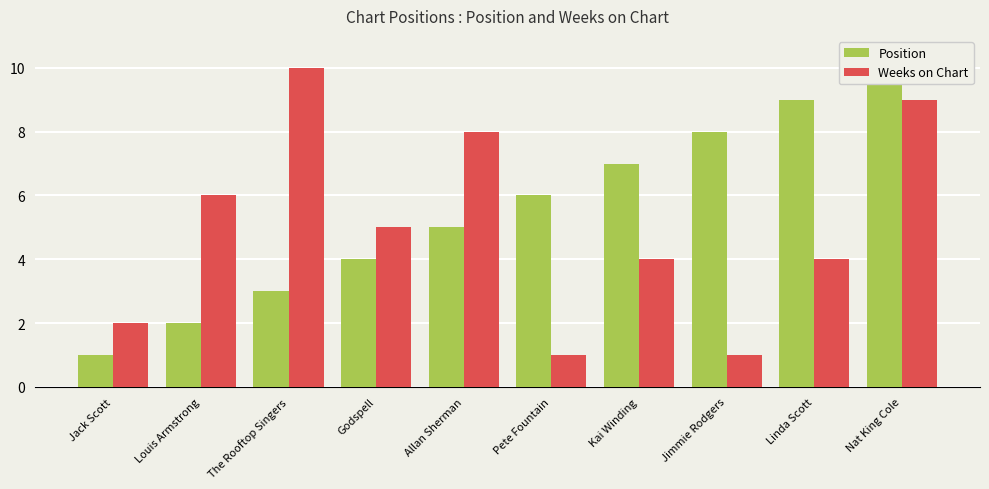

Rank the categories by Weeks on Chart value from highest to lowest.

The Rooftop Singers, Nat King Cole, Allan Sherman, Louis Armstrong, Godspell, Kai Winding, Linda Scott, Jack Scott, Pete Fountain, Jimmie Rodgers